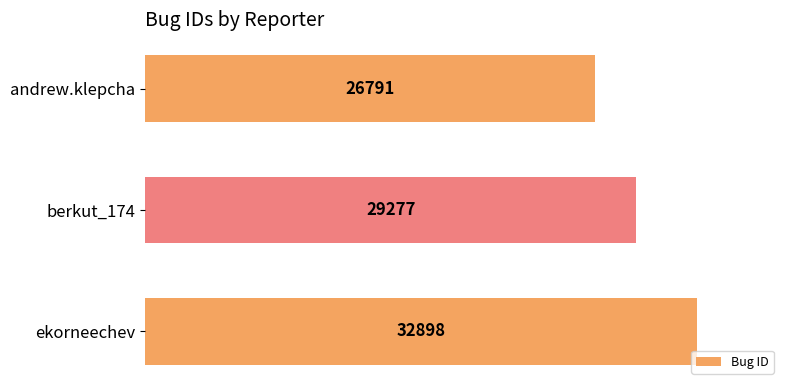

What is the value of the 2nd bar from the top?

29277